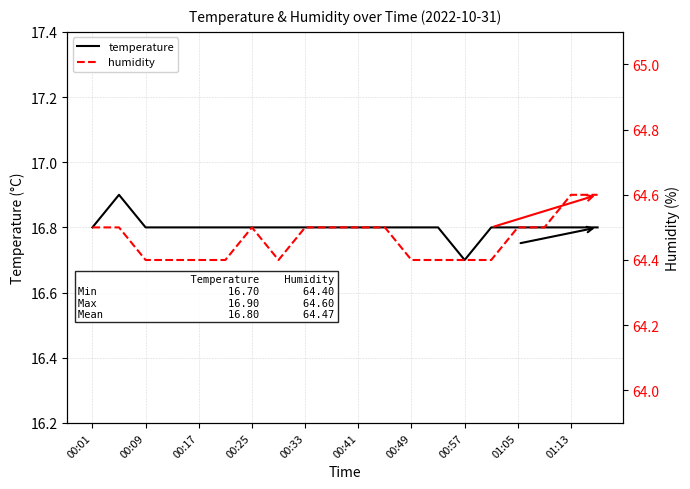

Is this an area chart (filled region under the line)?

No